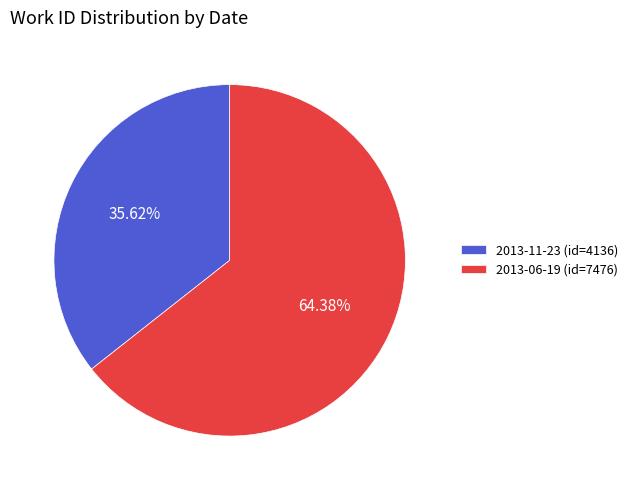

True or false: 2013-06-19 accounts for 73% of the total.

False